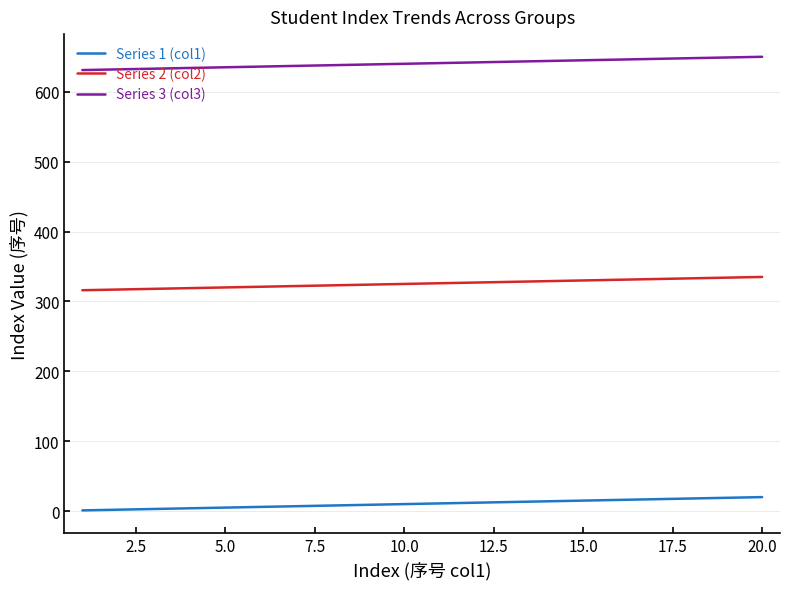

Rank the series by their average value, from lowest to highest.

Series 1 (col1), Series 2 (col2), Series 3 (col3)